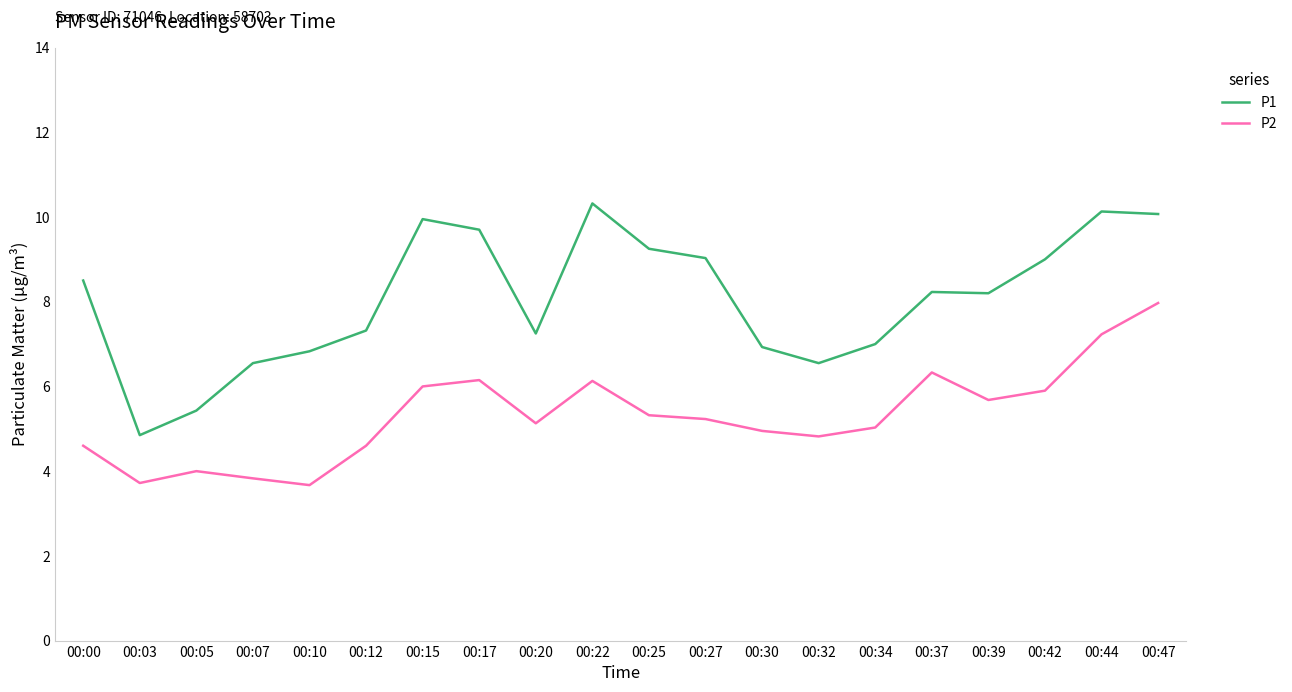

Rank the series at 00:17 from highest to lowest value.

P1, P2